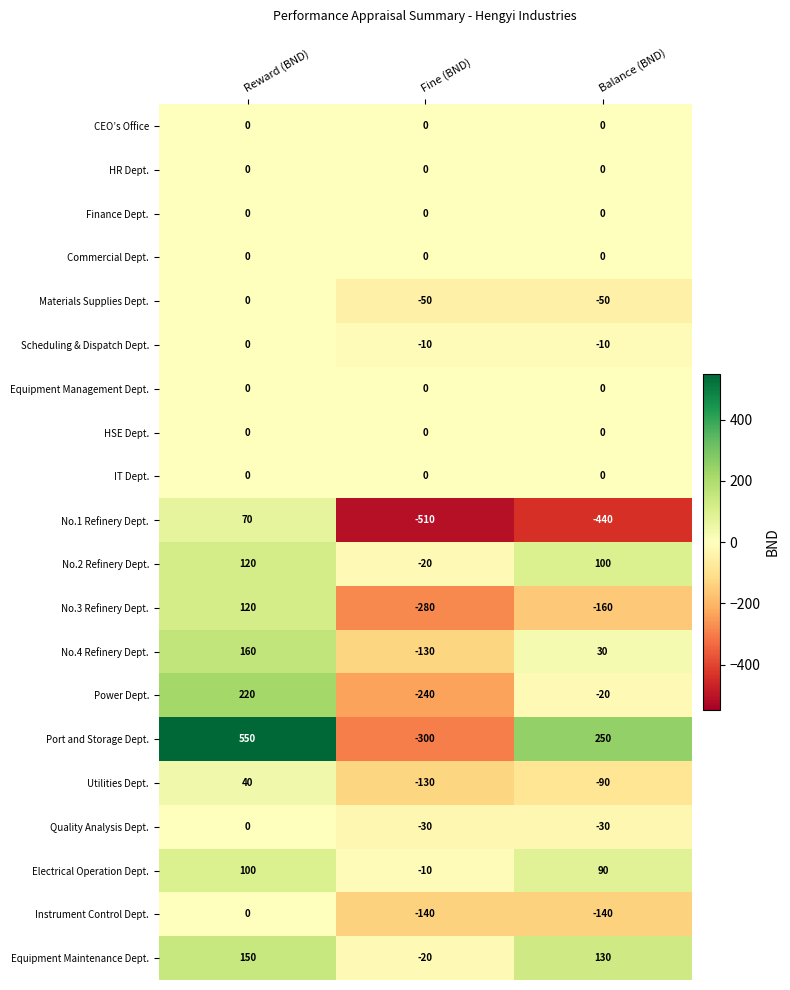

Is it true that No.4 Refinery Dept. equals -217 at Fine (BND)?

False